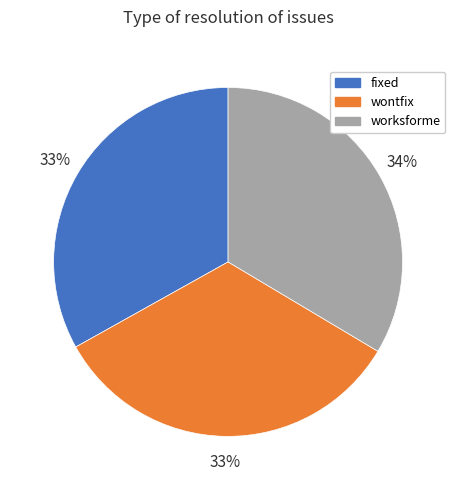

How many slices are in this pie chart?

3